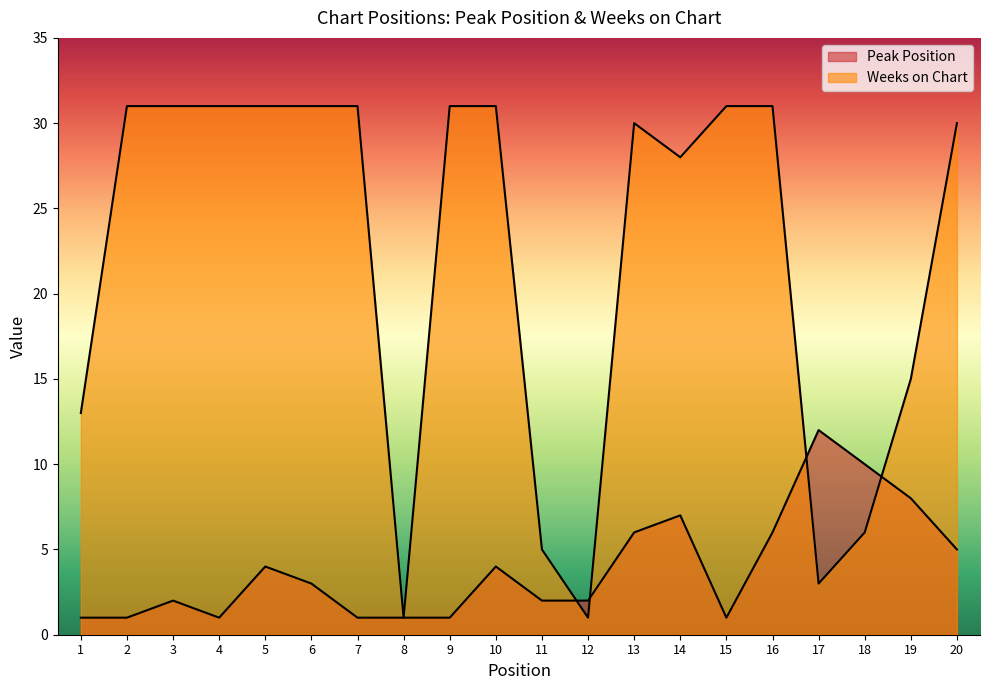

Count the number of categories in the chart.

20